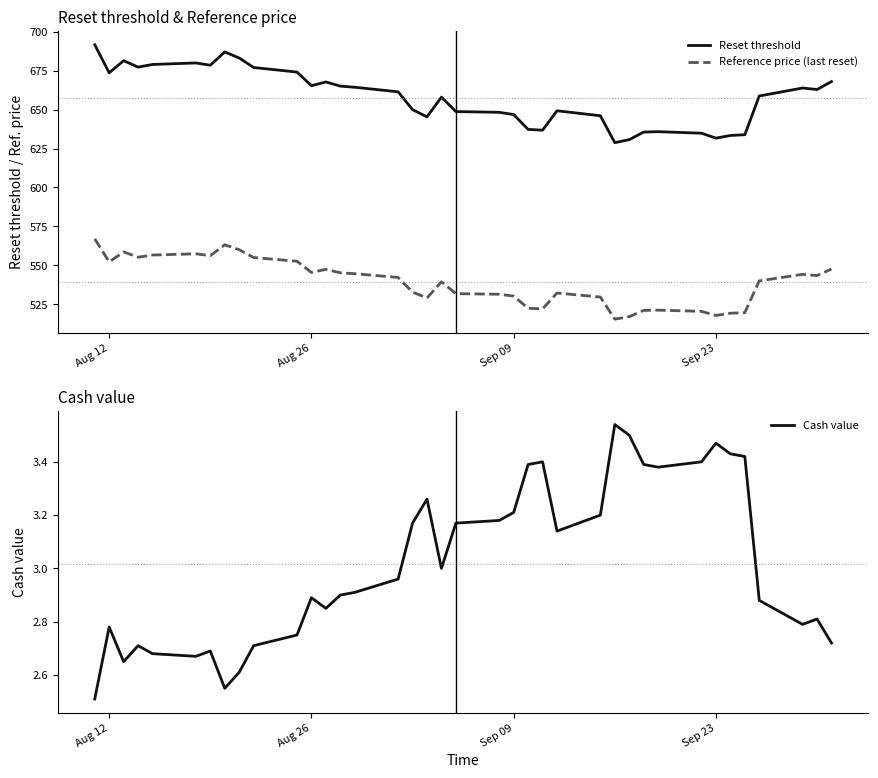

Is it true that Reset threshold equals 874.3 at Sep 09?

False